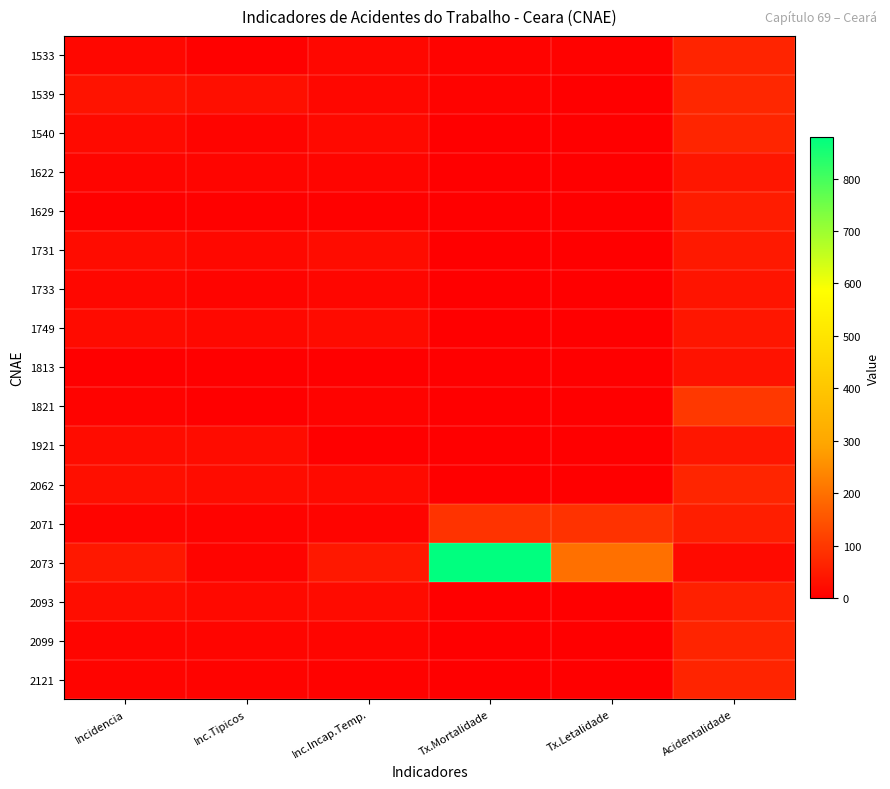

Rank the series at Tx.Letalidade from lowest to highest value.

1540, 1622, 1629, 1731, 1733, 1749, 1813, 1821, 1921, 2062, 2093, 2099, 2121, 1539, 1533, 2071, 2073